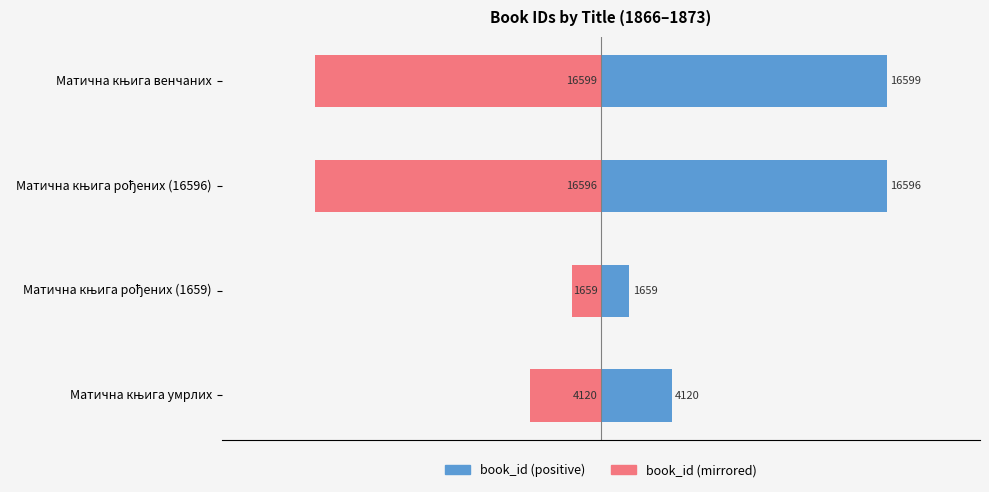

What is the sum of all book_id (left) values?

38974